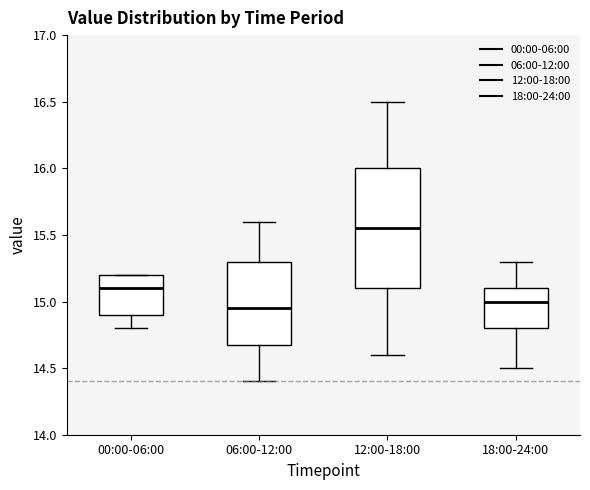

Comparing the boxes themselves (not the whiskers), which one is the tallest?

12:00-18:00